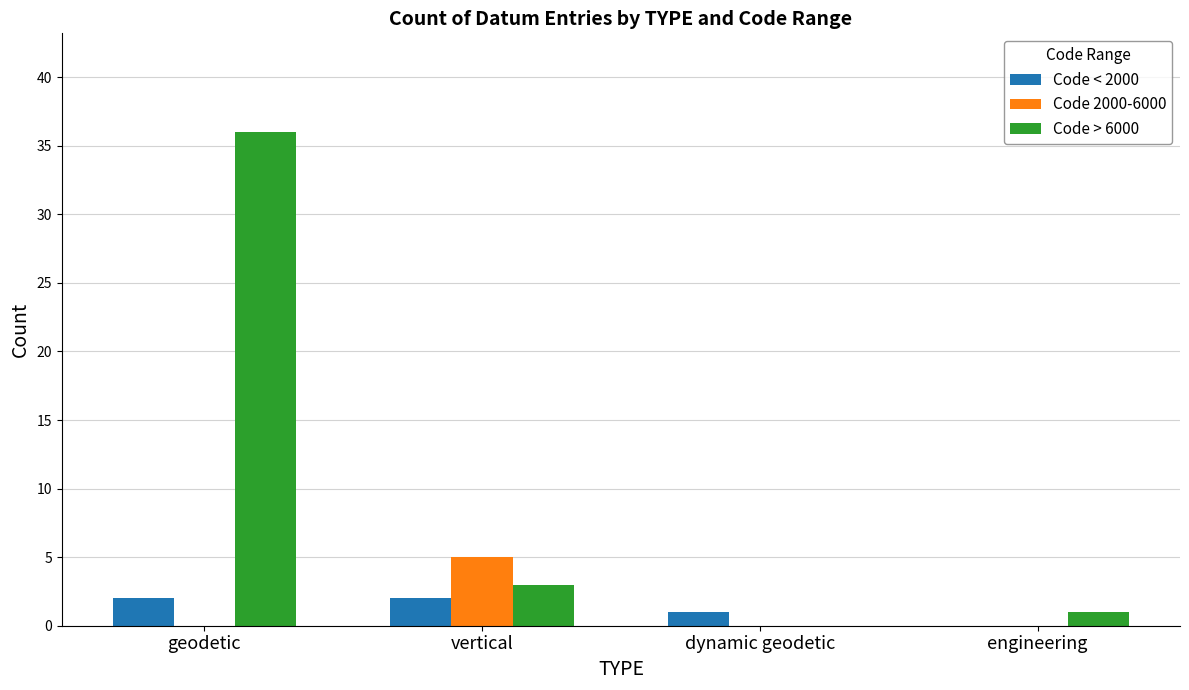

Between geodetic and vertical, which series saw the biggest shift?

Code > 6000